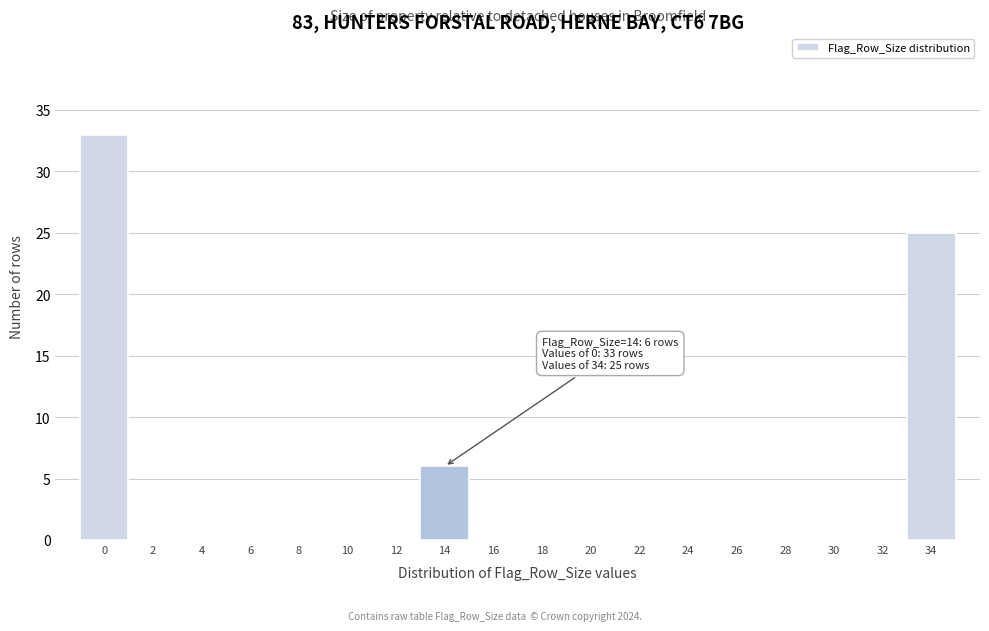

Reading left to right, transcribe all the data shown in this chart.

0=33	2=0	4=0	6=0	8=0	10=0	12=0	14=6	16=0	18=0	20=0	22=0	24=0	26=0	28=0	30=0	32=0	34=25